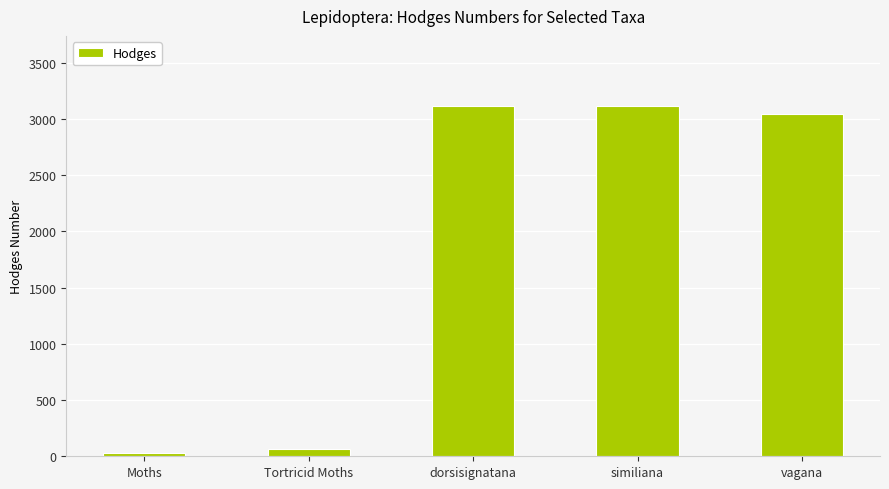

What is the maximum value shown in the chart?

3116.1